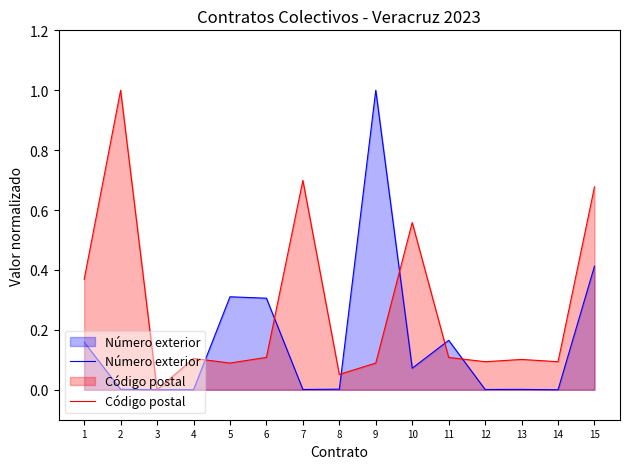

What is the difference between the highest and lowest values at 11?

0.1